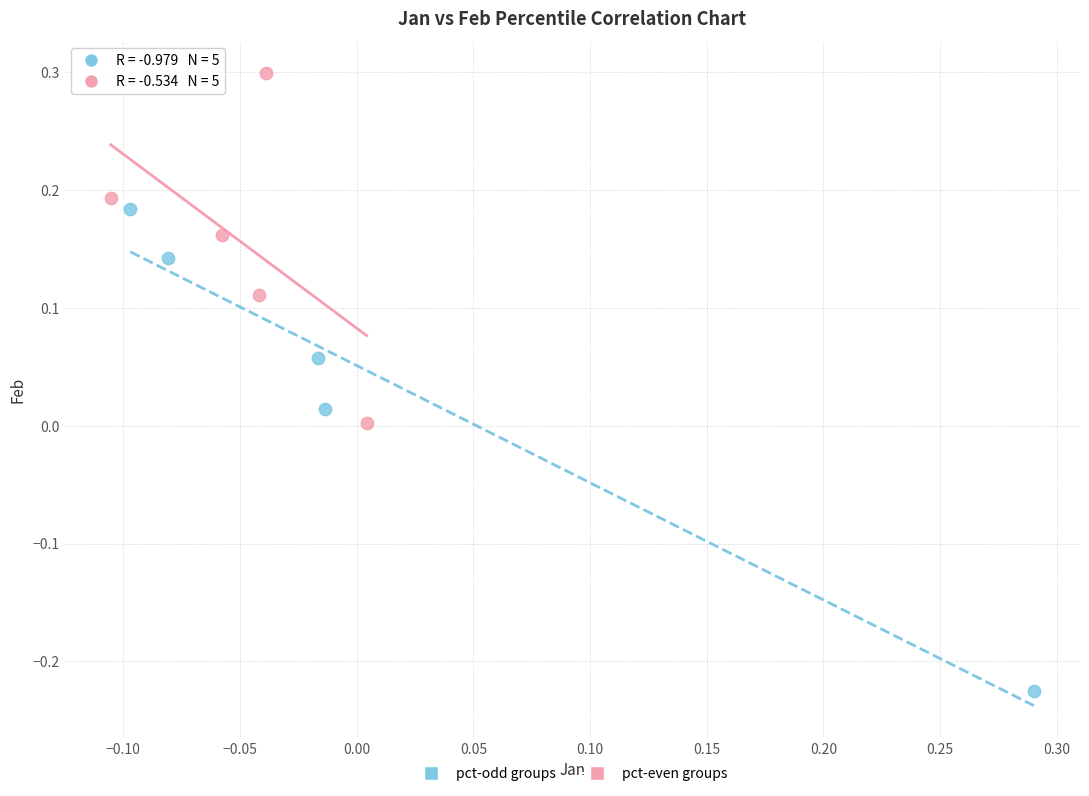

Which series reaches the maximum Y coordinate?

pct-even groups